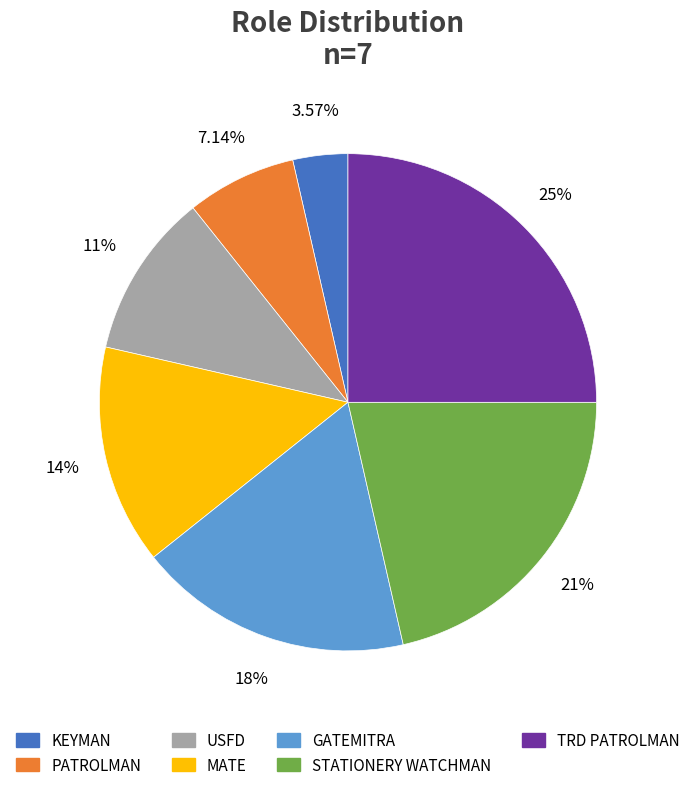

How many slices are in this pie chart?

7